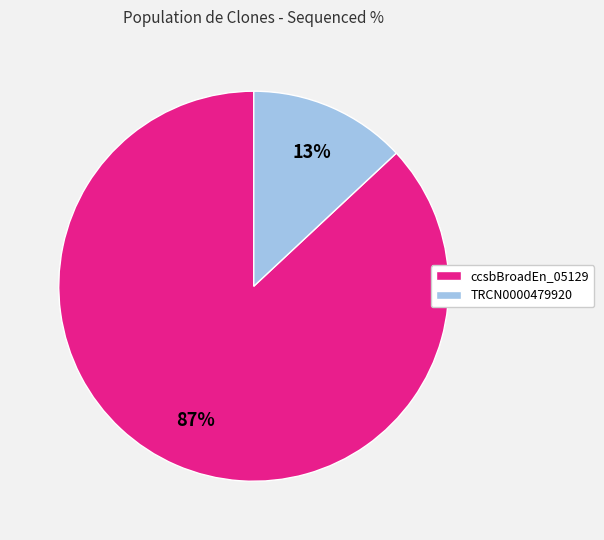

To the nearest percent, what is the difference between the ccsbBroadEn_05129 and TRCN0000479920 slice percentages?

74%